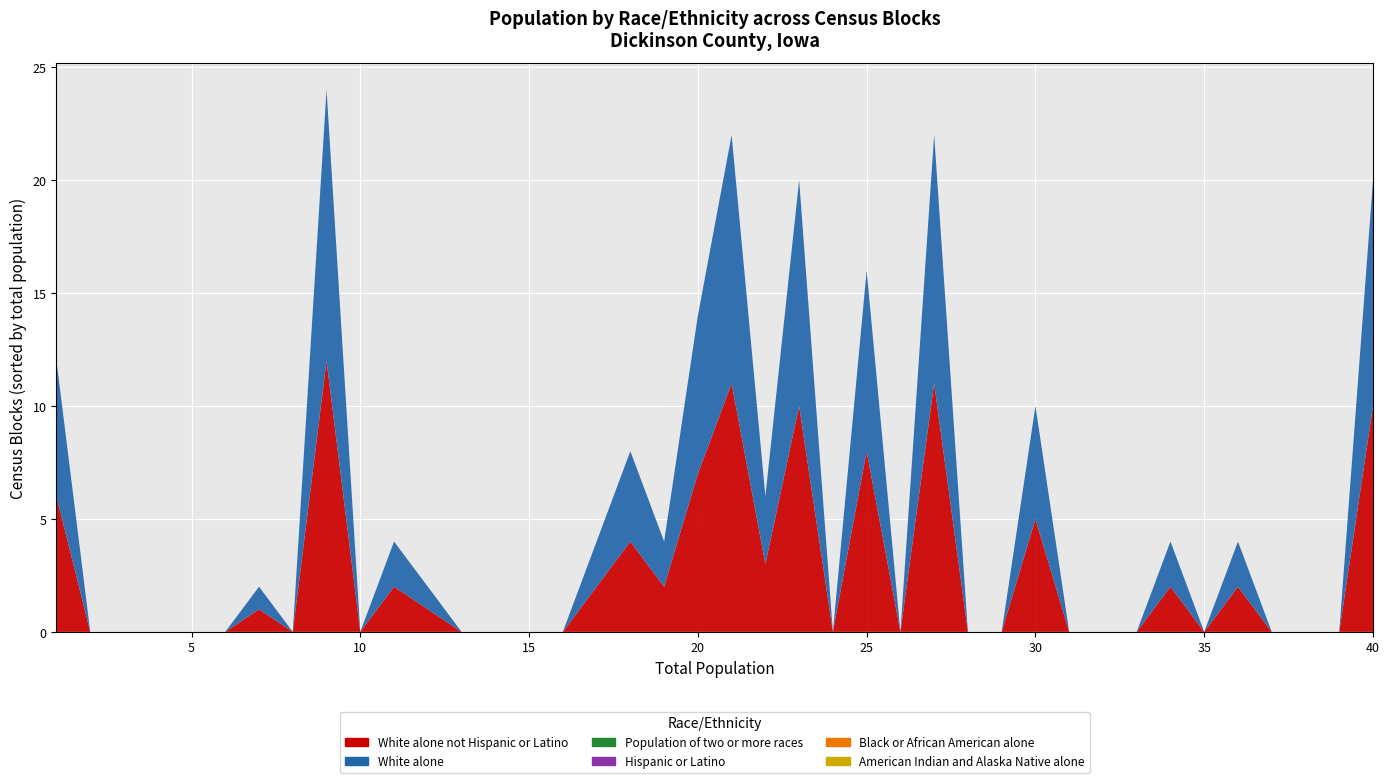

Reading left to right, extract all data points from this chart.

White alone not Hispanic or Latino: 0=6	1=0	2=0	3=0	4=0	5=0	6=1	7=0	8=12	9=0	10=2	11=1	12=0	13=0	14=0	15=0	16=2	17=4	18=2	19=7	20=11	21=3	22=10	23=0	24=8	25=0	26=11	27=0	28=0	29=5	30=0	31=0	32=0	33=2	34=0	35=2	36=0	37=0	38=0	39=10
White alone: 0=6	1=0	2=0	3=0	4=0	5=0	6=1	7=0	8=12	9=0	10=2	11=1	12=0	13=0	14=0	15=0	16=2	17=4	18=2	19=7	20=11	21=3	22=10	23=0	24=8	25=0	26=11	27=0	28=0	29=5	30=0	31=0	32=0	33=2	34=0	35=2	36=0	37=0	38=0	39=10
Population of two or more races: 0=0	1=0	2=0	3=0	4=0	5=0	6=0	7=0	8=0	9=0	10=0	11=0	12=0	13=0	14=0	15=0	16=0	17=0	18=0	19=0	20=0	21=0	22=0	23=0	24=0	25=0	26=0	27=0	28=0	29=0	30=0	31=0	32=0	33=0	34=0	35=0	36=0	37=0	38=0	39=0
Hispanic or Latino: 0=0	1=0	2=0	3=0	4=0	5=0	6=0	7=0	8=0	9=0	10=0	11=0	12=0	13=0	14=0	15=0	16=0	17=0	18=0	19=0	20=0	21=0	22=0	23=0	24=0	25=0	26=0	27=0	28=0	29=0	30=0	31=0	32=0	33=0	34=0	35=0	36=0	37=0	38=0	39=0
Black or African American alone: 0=0	1=0	2=0	3=0	4=0	5=0	6=0	7=0	8=0	9=0	10=0	11=0	12=0	13=0	14=0	15=0	16=0	17=0	18=0	19=0	20=0	21=0	22=0	23=0	24=0	25=0	26=0	27=0	28=0	29=0	30=0	31=0	32=0	33=0	34=0	35=0	36=0	37=0	38=0	39=0
American Indian and Alaska Native alone: 0=0	1=0	2=0	3=0	4=0	5=0	6=0	7=0	8=0	9=0	10=0	11=0	12=0	13=0	14=0	15=0	16=0	17=0	18=0	19=0	20=0	21=0	22=0	23=0	24=0	25=0	26=0	27=0	28=0	29=0	30=0	31=0	32=0	33=0	34=0	35=0	36=0	37=0	38=0	39=0